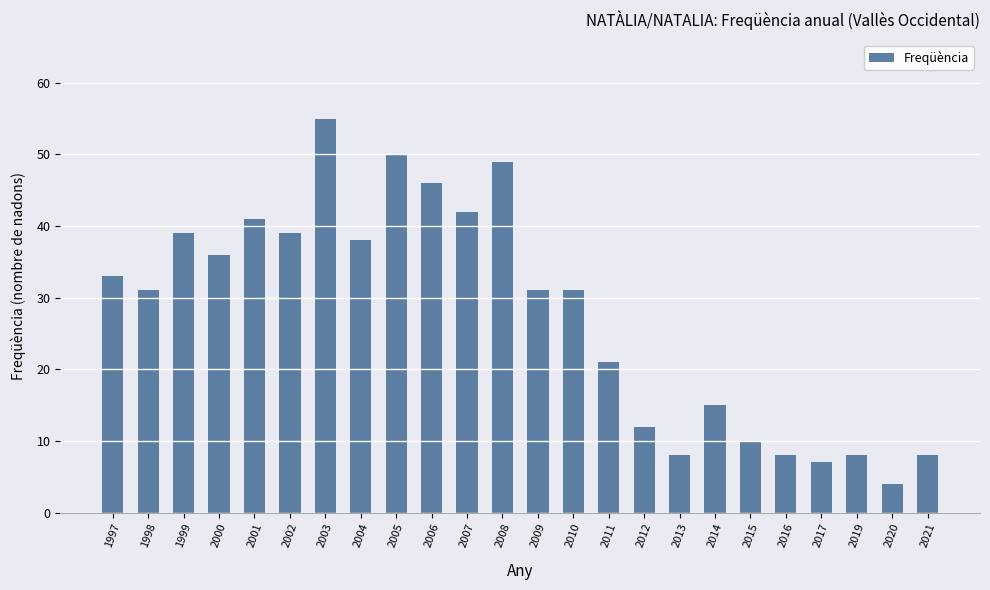

What is the difference between the values at 2008 and 2014?

34